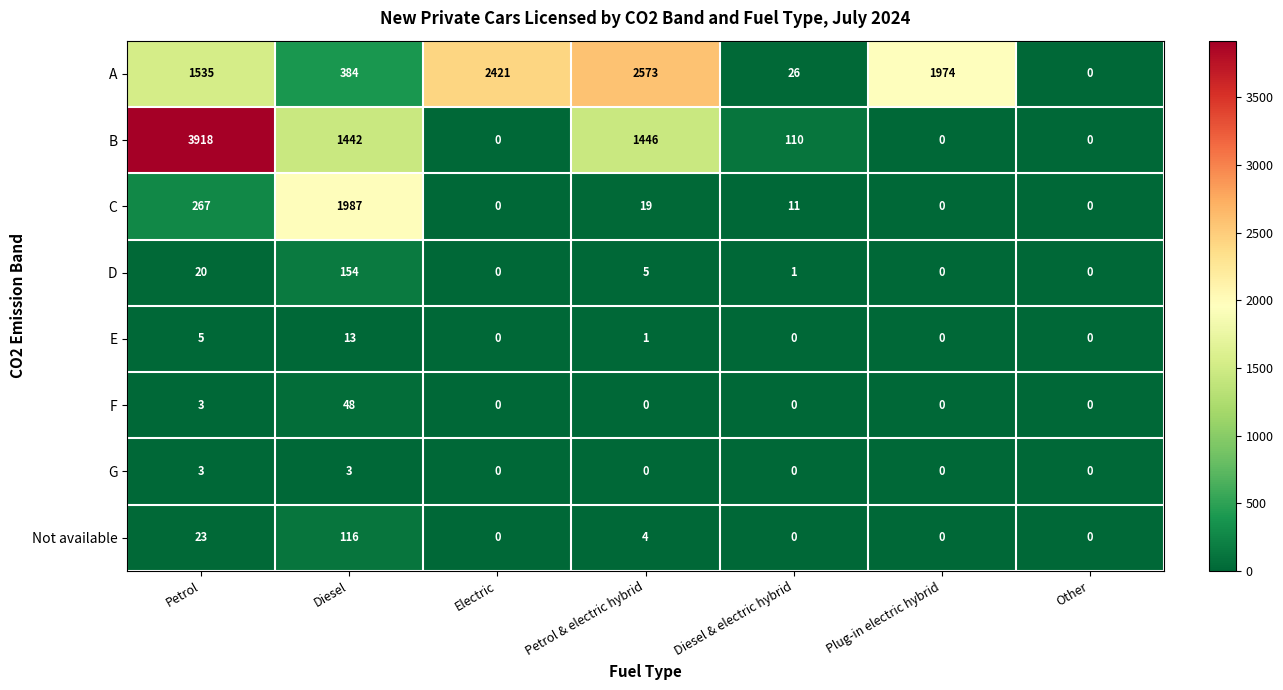

Which series has the largest range (max minus min)?

B